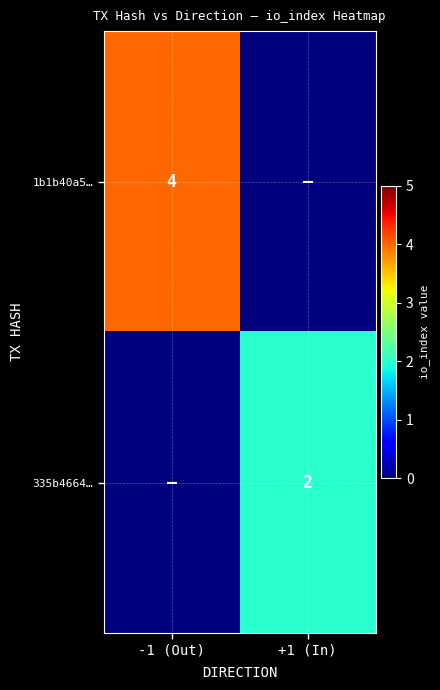

At which label does 335b4664… reach its minimum?

-1 (Out)